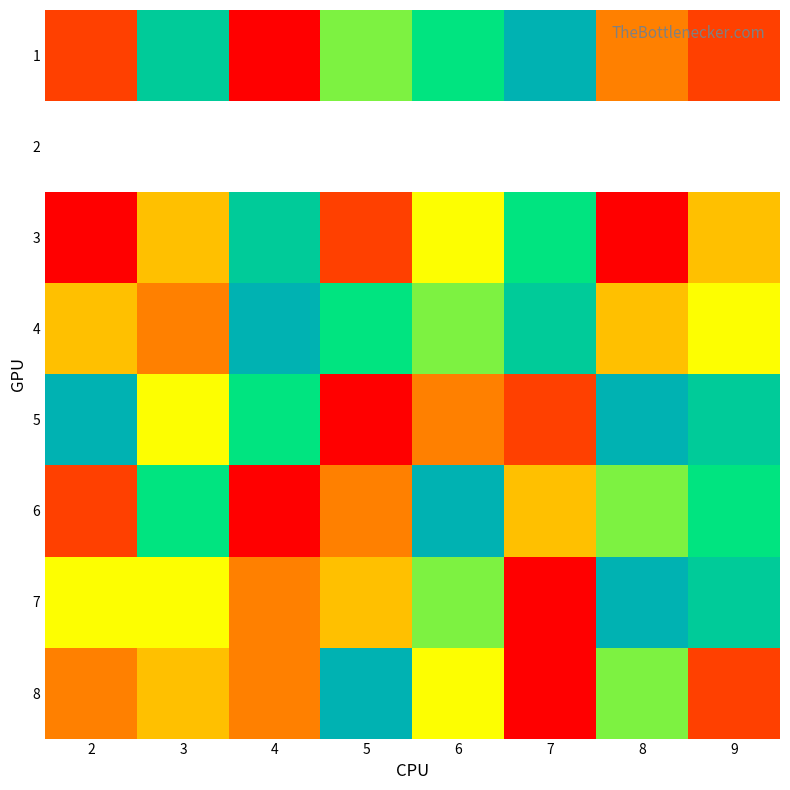

The value of 5 at 4 is 2.3. True or false?

False